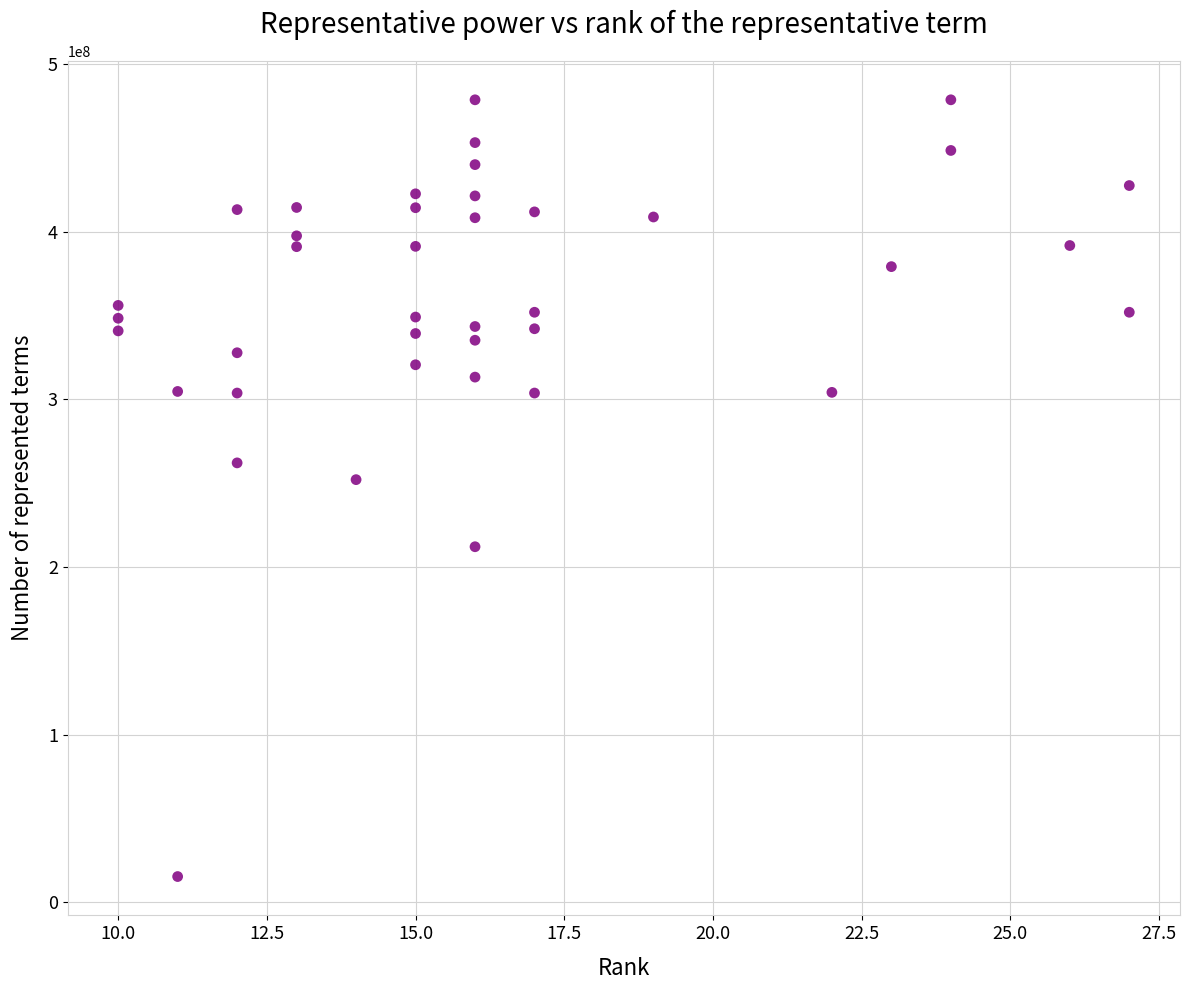

What is the range of X values (max minus min)?

17